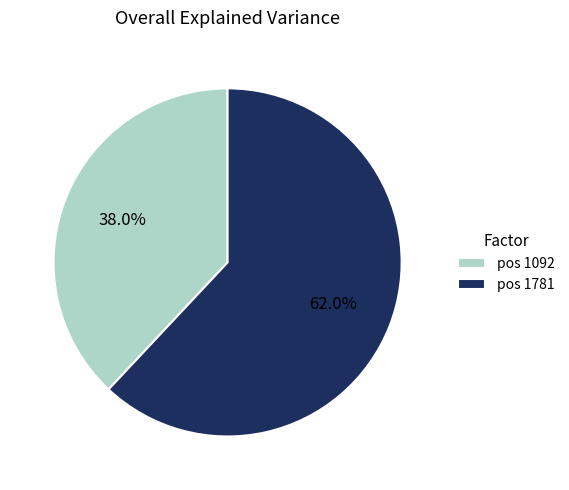

Combined, what portion of the pie is pos 1781 and pos 1092?

100.0%